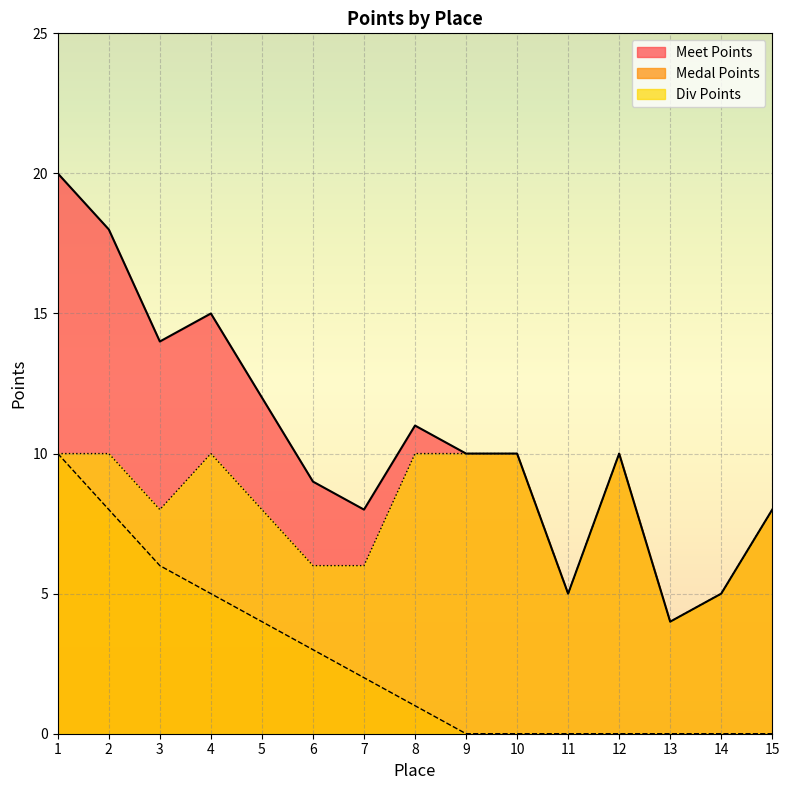

What is the difference between the Medal Points values at 4 and 12?

5